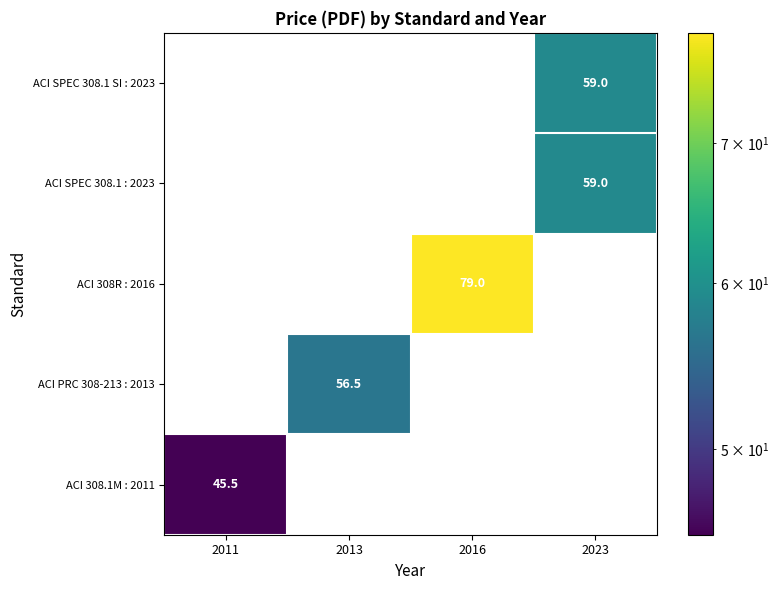

True or false: ACI 308R : 2016 has a value of 79.0 at 2016.

True